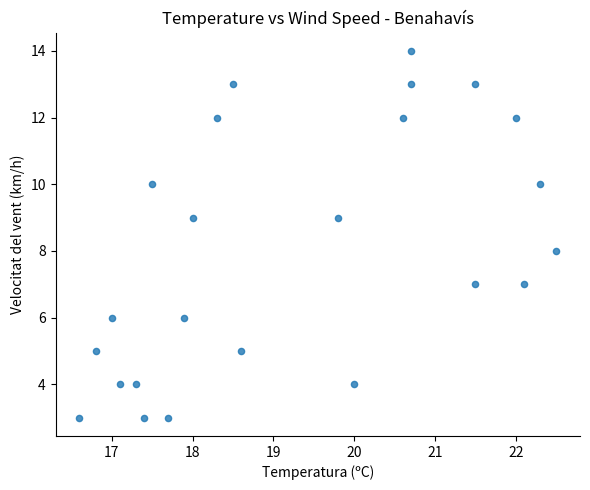

What is the range of Y values (max minus min)?

11